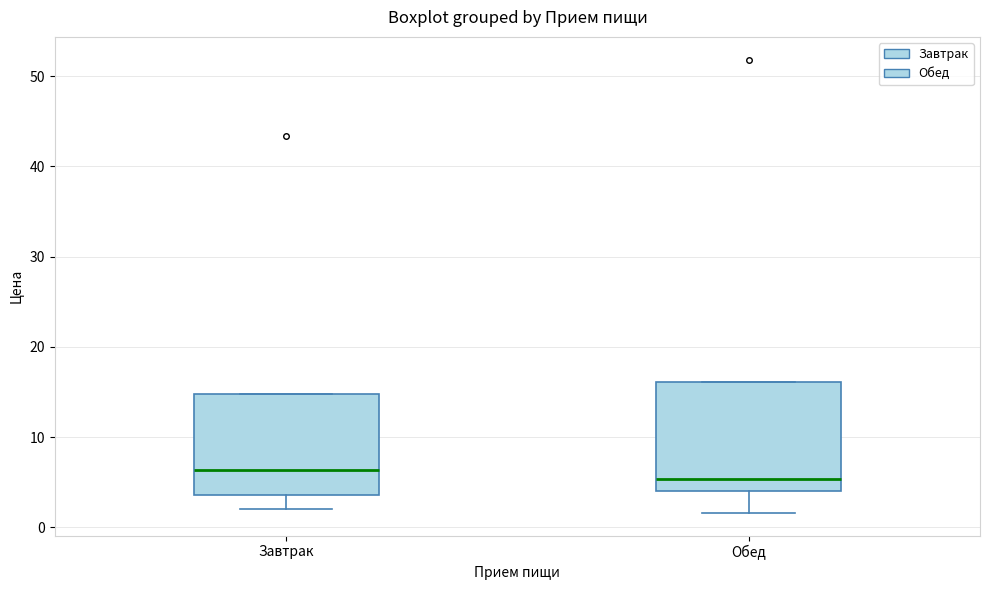

Where is the lower edge of the box for Завтрак on the y-axis? The values are not printed on the chart, so give them approximately, as read against the axis.

4